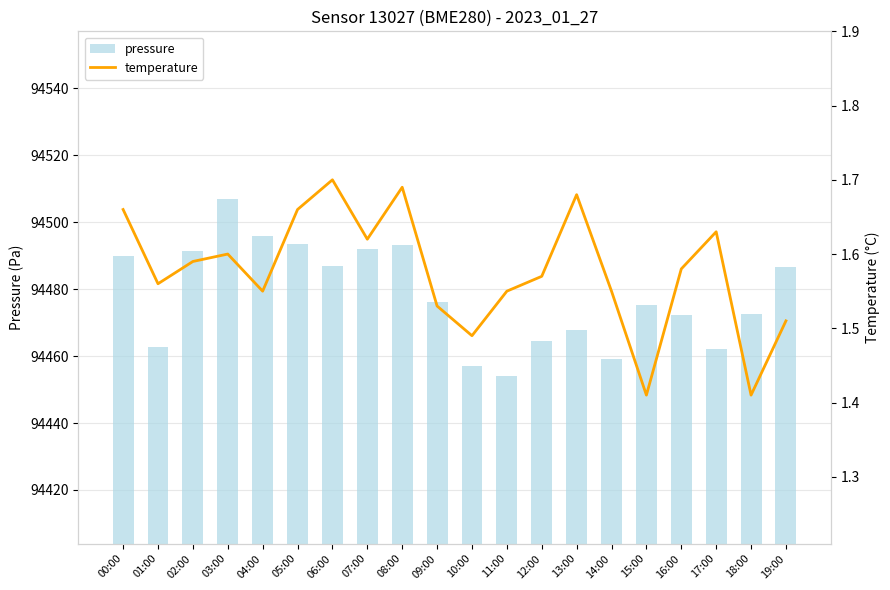

Where is temperature nearest to the value 1?

15:00